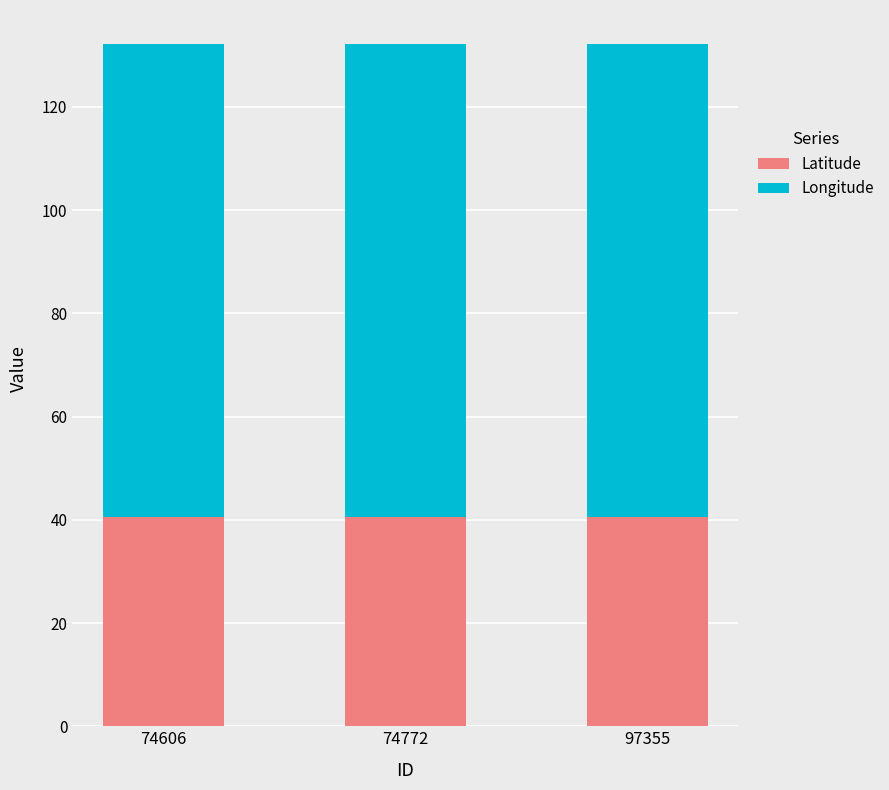

Reading right to left, transcribe the values for Latitude.

40.5	40.5	40.5